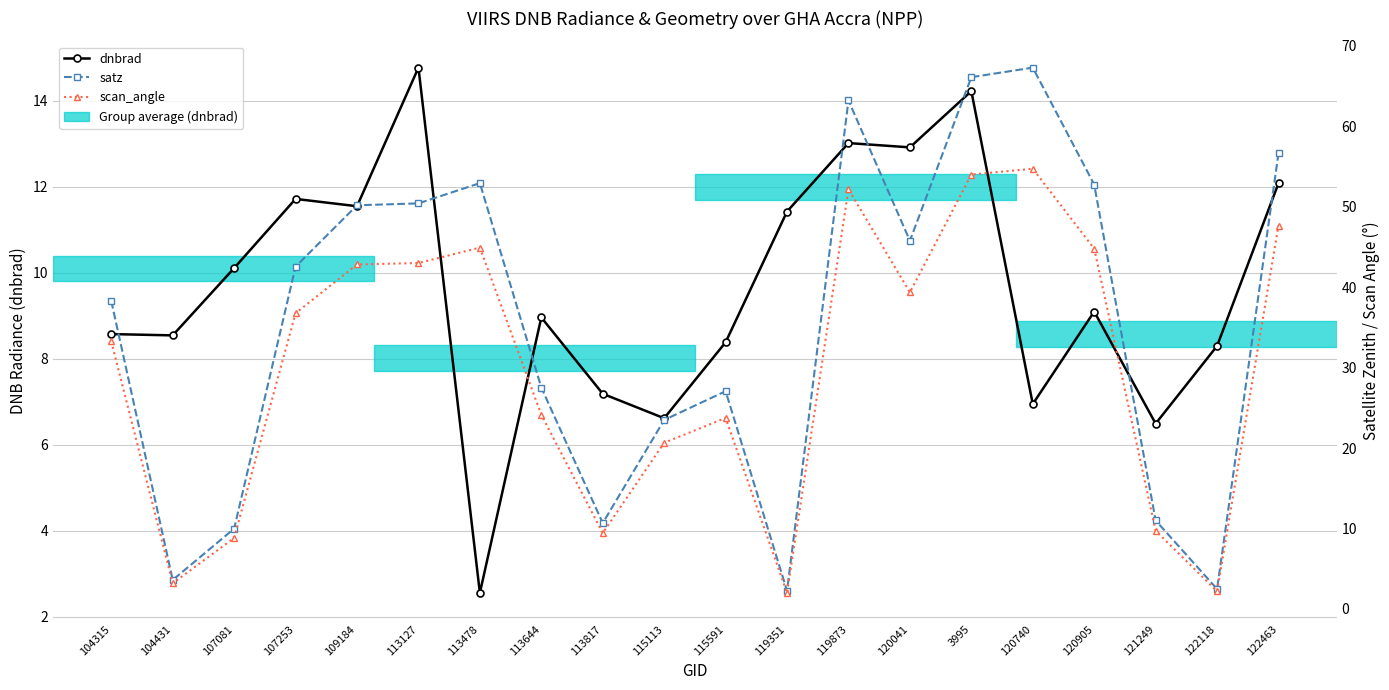

Which series has the largest total across all categories?

satz